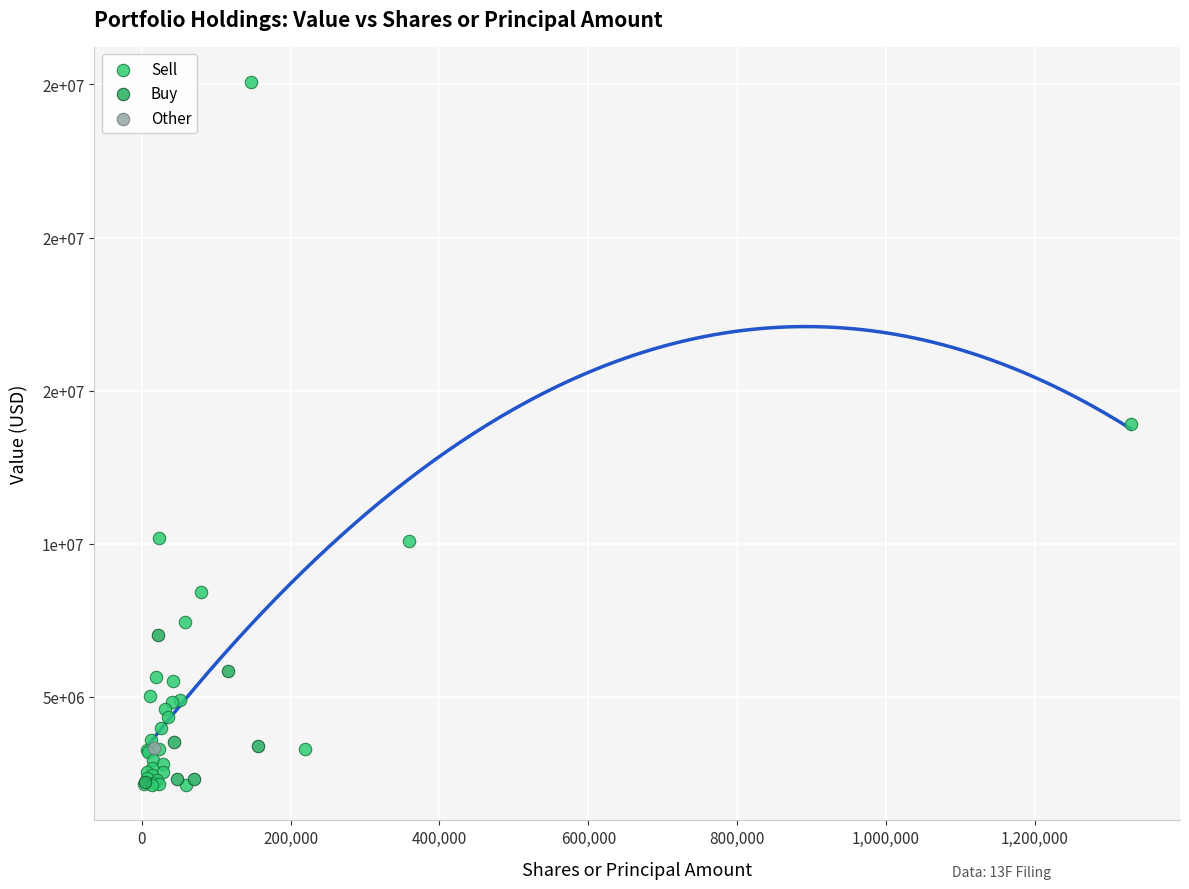

Which series contains the highest Y value?

Sell